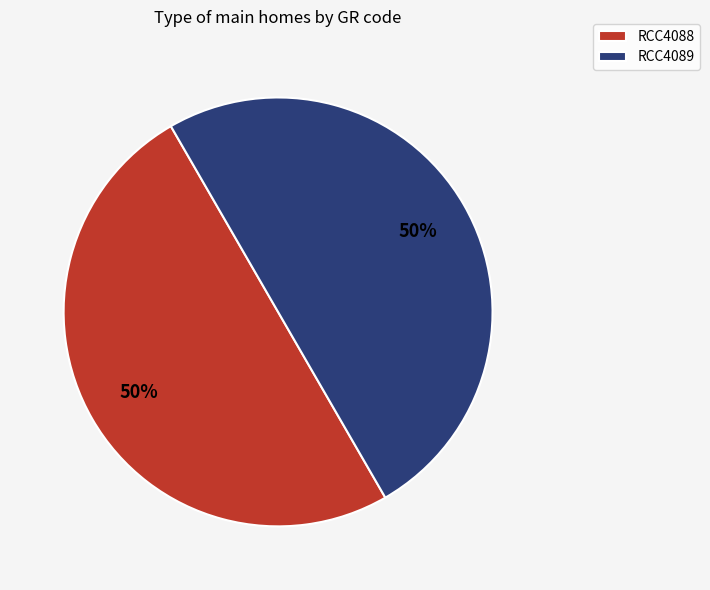

What is the ratio of the value at RCC4088 to the value at RCC4089?

1.0